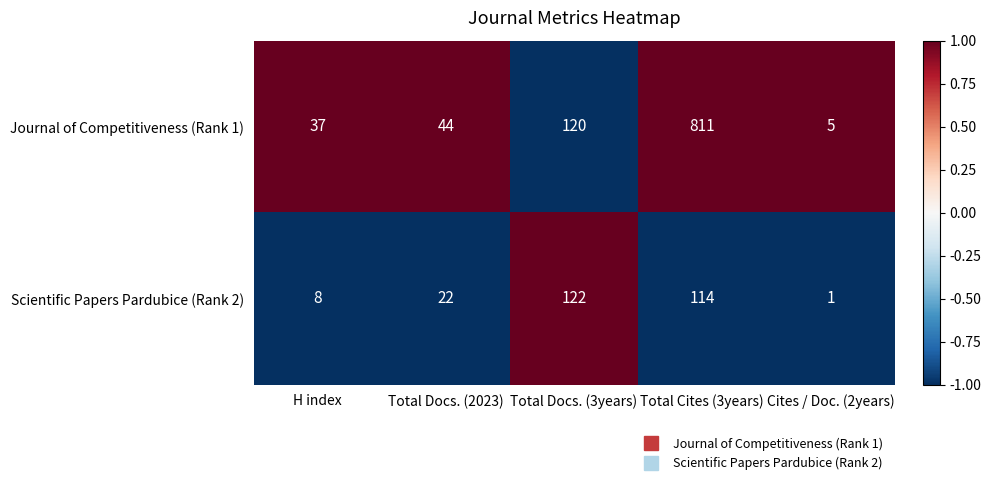

At which label does Journal of Competitiveness (Rank 1) reach its minimum?

Cites / Doc. (2years)